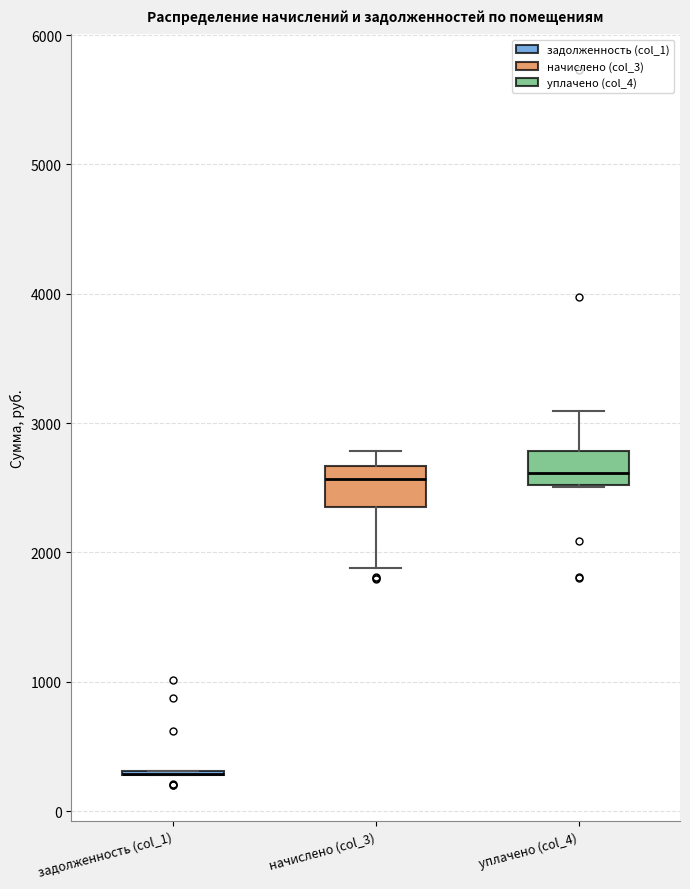

Reading left to right, transcribe this box plot: for each box, give where its median line is, the range the box spans, and where its two whiskers end, as read against the y-axis. The values are not printed on the chart, so give them approximately, as read against the axis.

задолженность (col_1): box collapsed to a line at 300, whiskers 300 to 300
начислено (col_3): median 2600, box 2400 to 2700, whiskers 1900 to 2800
уплачено (col_4): median 2600, box 2500 to 2800, whiskers 2500 to 3100